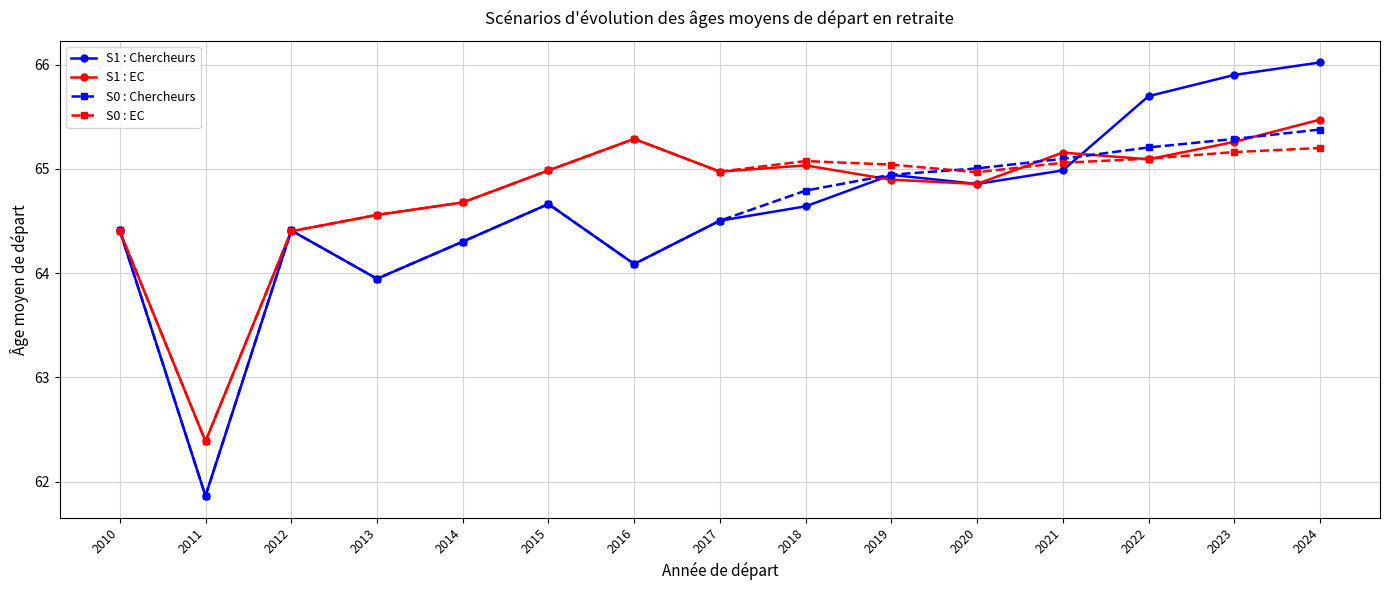

What are all the series names shown in the legend?

S1 : Chercheurs, S1 : EC, S0 : Chercheurs, S0 : EC